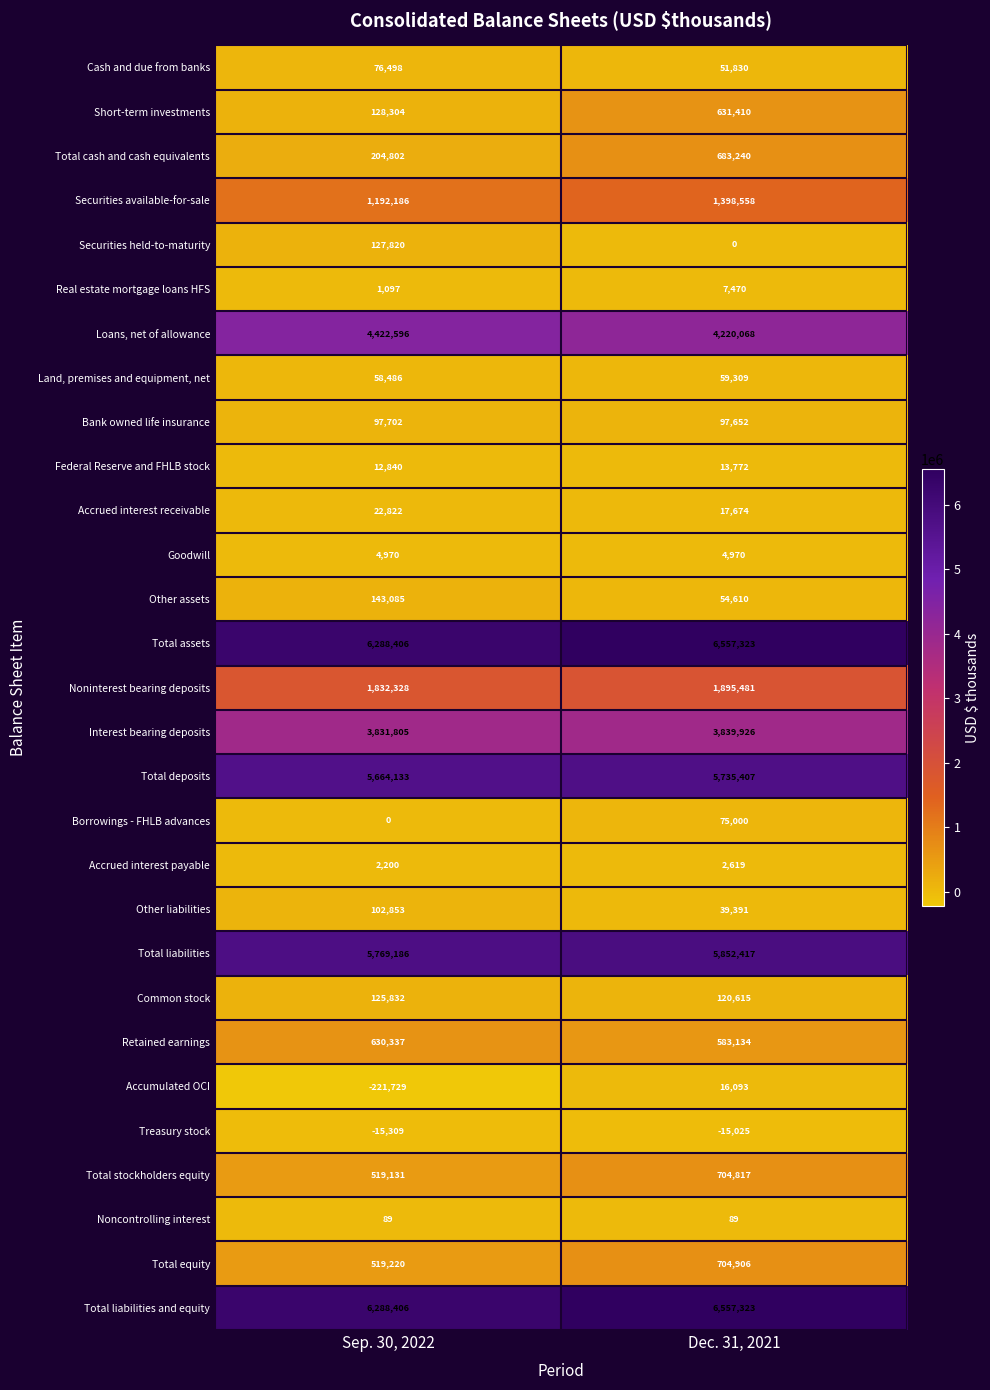

Between Sep. 30, 2022 and Dec. 31, 2021, which series saw the biggest shift?

Short-term investments